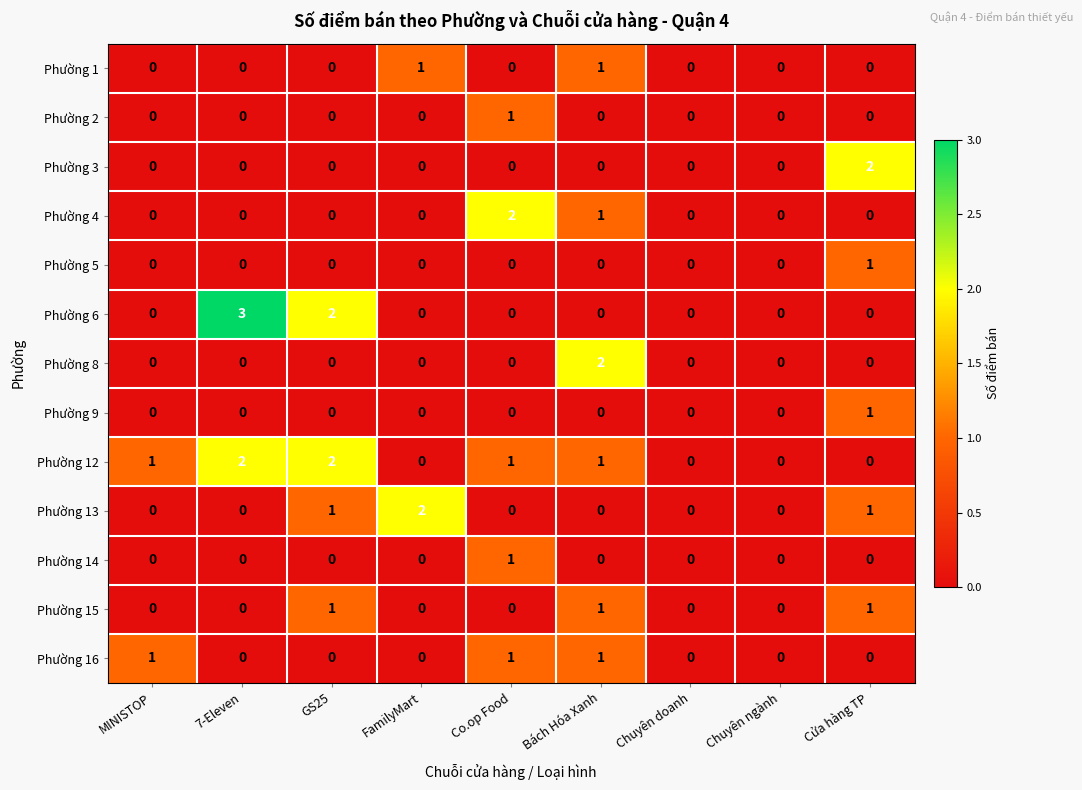

Which series has the largest range (max minus min)?

Phường 6